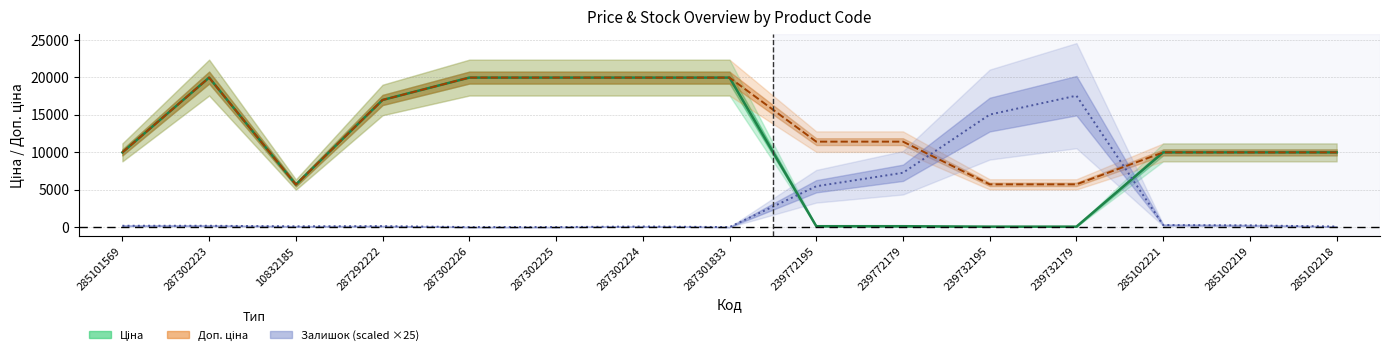

Where is the first local minimum for Доп. ціна?

10832185